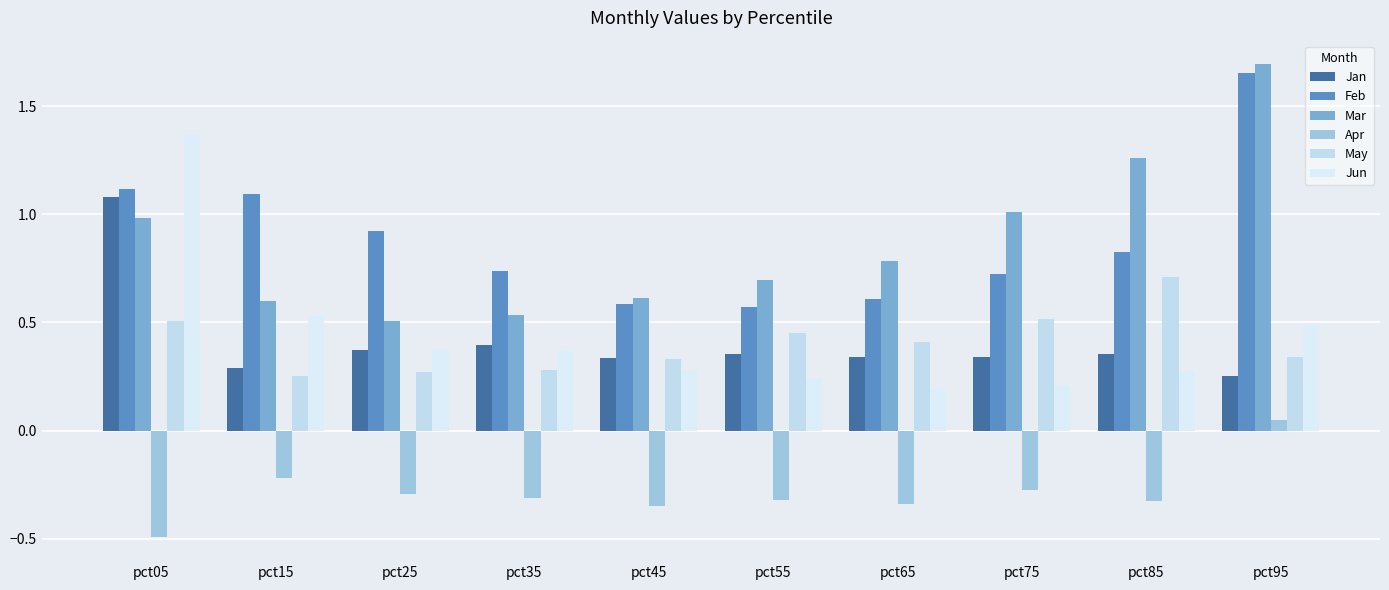

Does the chart contain stacked bars?

No